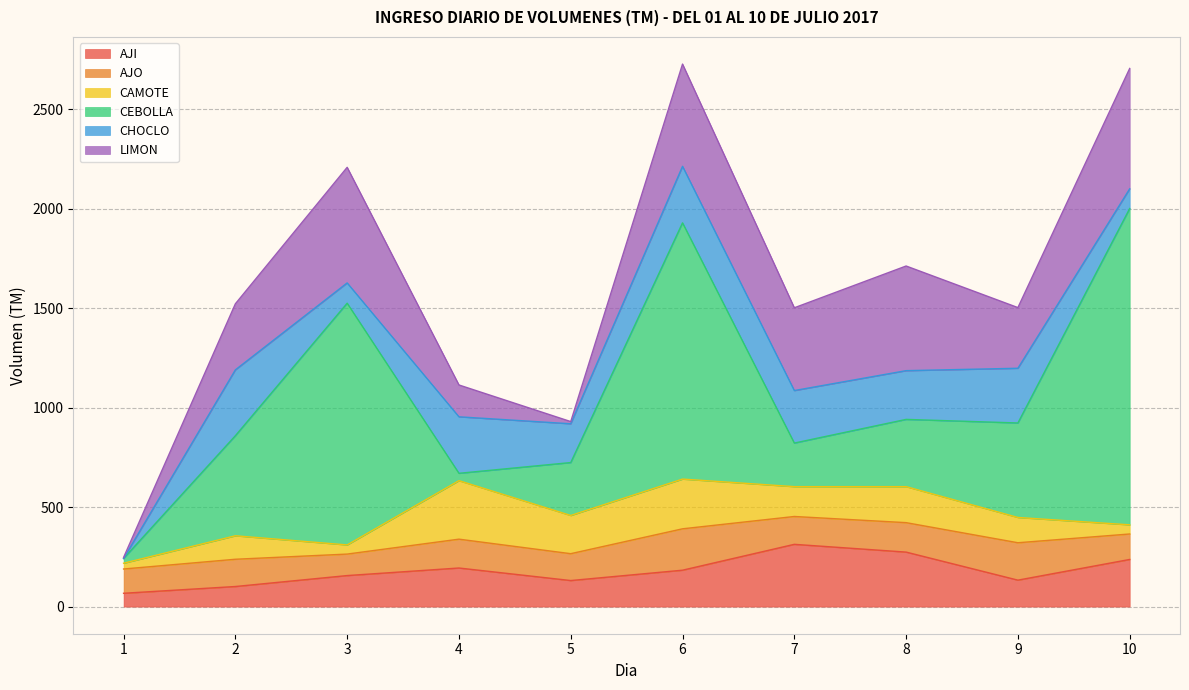

Between which two adjacent categories do CHOCLO and LIMON first intersect?

3 and 4